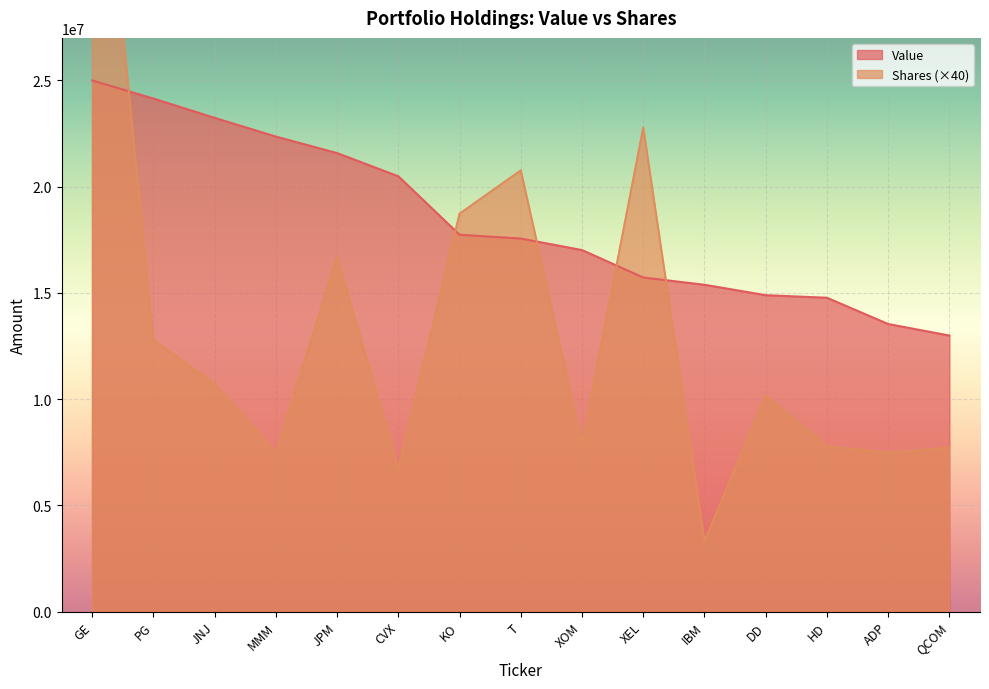

Reading left to right, what are all the values shown in this chart?

Value: GE=24996000	PG=24144000	JNJ=23236000	MMM=22355000	JPM=21578000	CVX=20486000	KO=17736000	T=17557000	XOM=17015000	XEL=15724000	IBM=15382000	DD=14892000	HD=14771000	ADP=13536000	QCOM=12992000
Shares or principal amount: GE=41851560	PG=12775960	JNJ=10721360	MMM=7488680	JPM=16697560	CVX=6744120	KO=18728600	T=20764480	XOM=7910280	XEL=22779840	IBM=3322600	DD=10172600	HD=7789400	ADP=7480640	QCOM=7719280